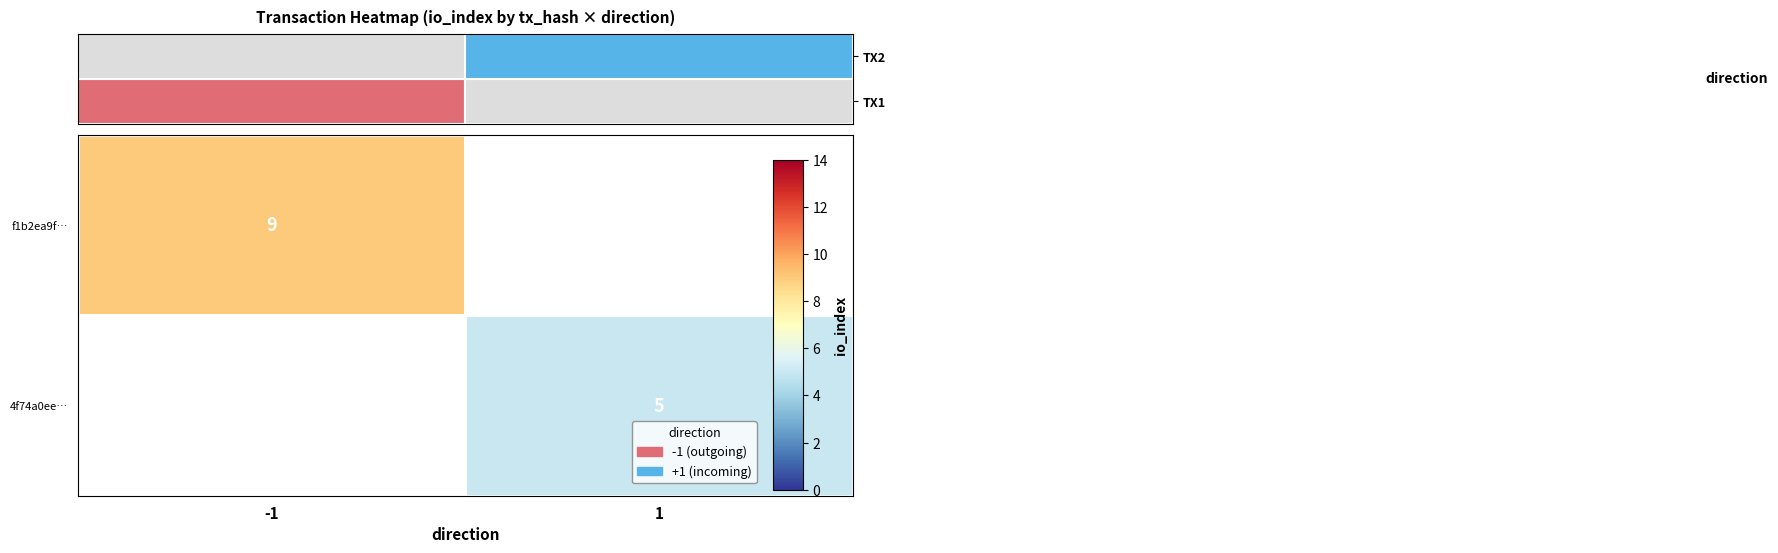

How many data points does each series have?

2